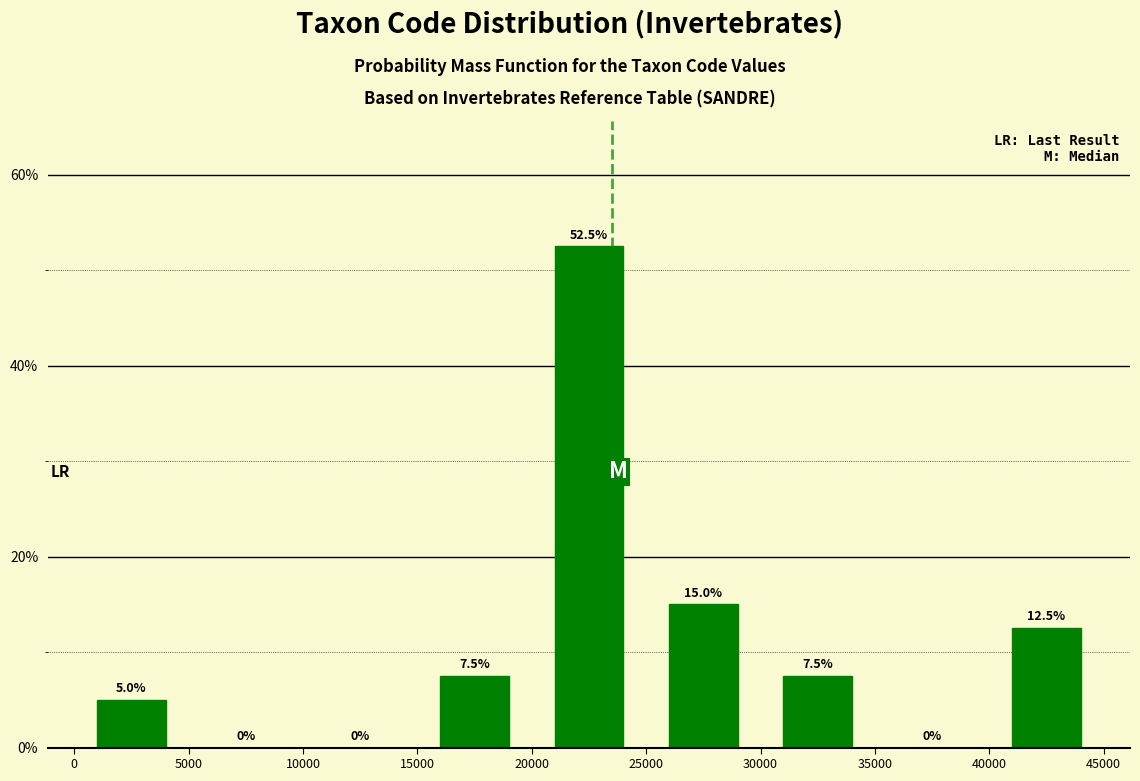

Reading left to right, transcribe this chart: for each bar, give the range it covers on the x-axis and its height.

0 to 5000: 5.0
5000 to 10000: 0.0
10000 to 15000: 0.0
15000 to 20000: 7.5
20000 to 25000: 52.5
25000 to 30000: 15.0
30000 to 35000: 7.5
35000 to 40000: 0.0
40000 to 45000: 12.5